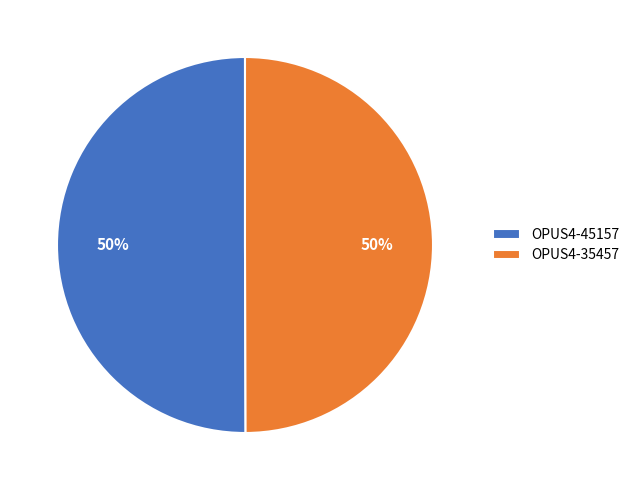

What is the ratio of the value at OPUS4-45157 to the value at OPUS4-35457?

1.0